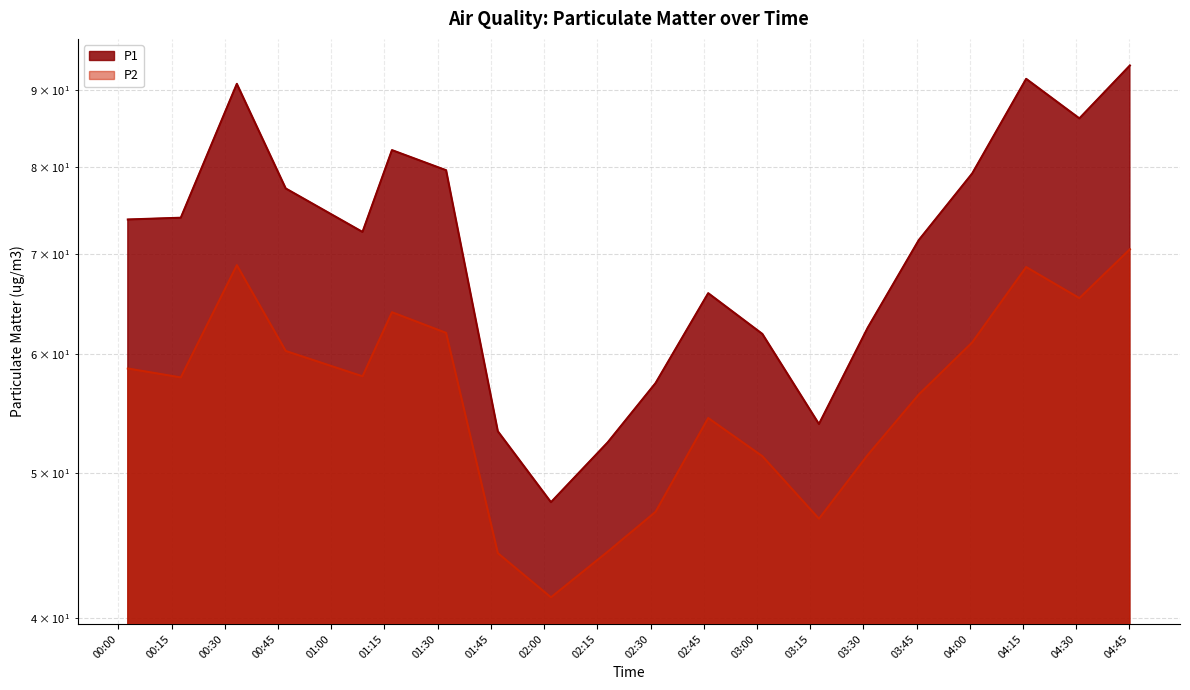

At 02:46, list the series in order from smallest to largest.

P2, P1